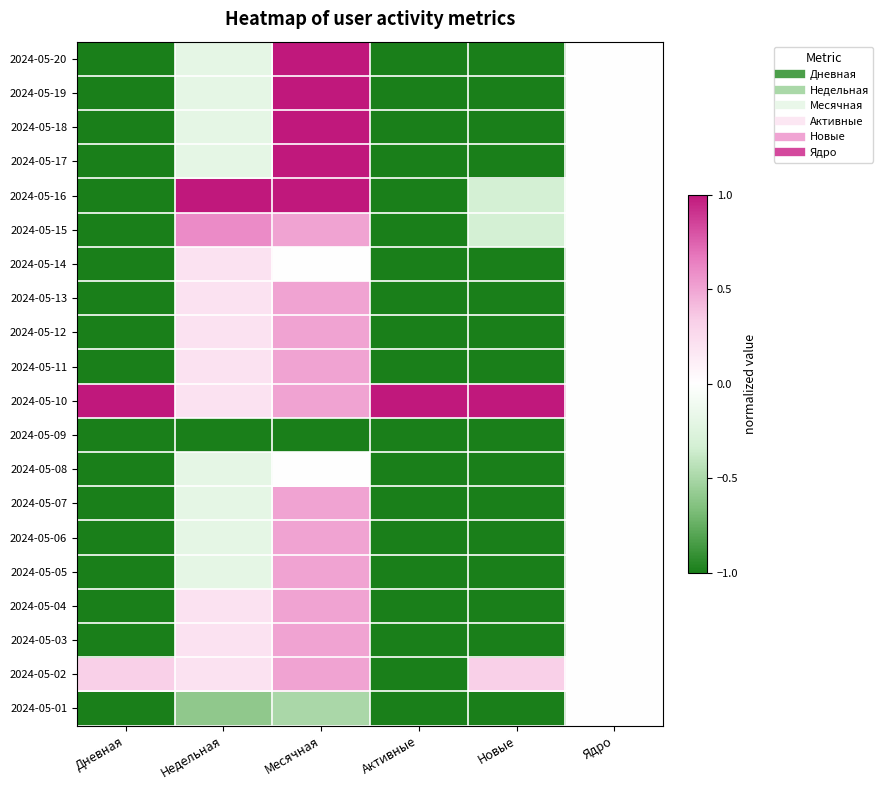

What is the total value across all series at Месячная?

9.0